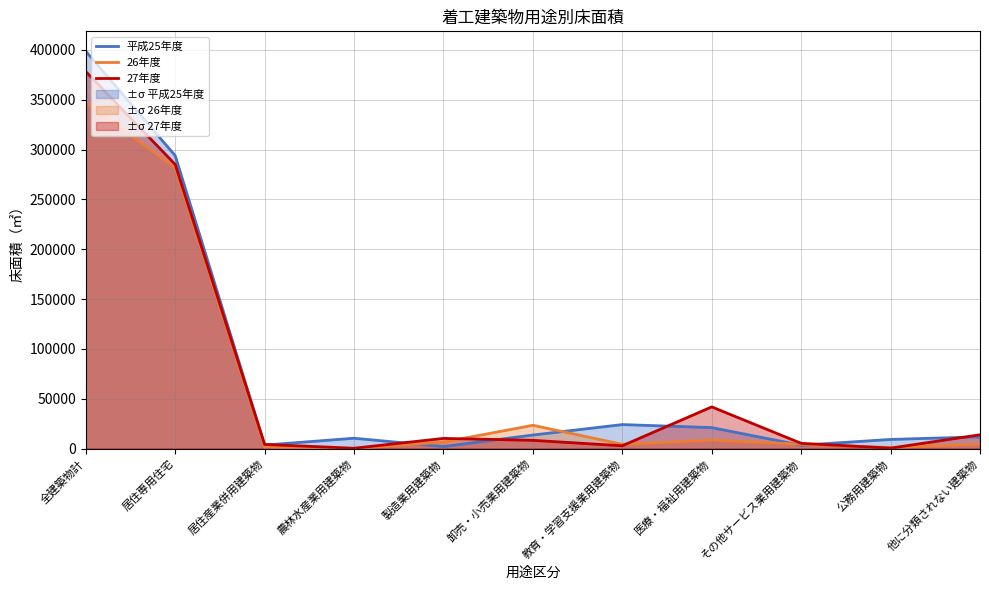

At which category is the sum across all series the highest?

全建築物計